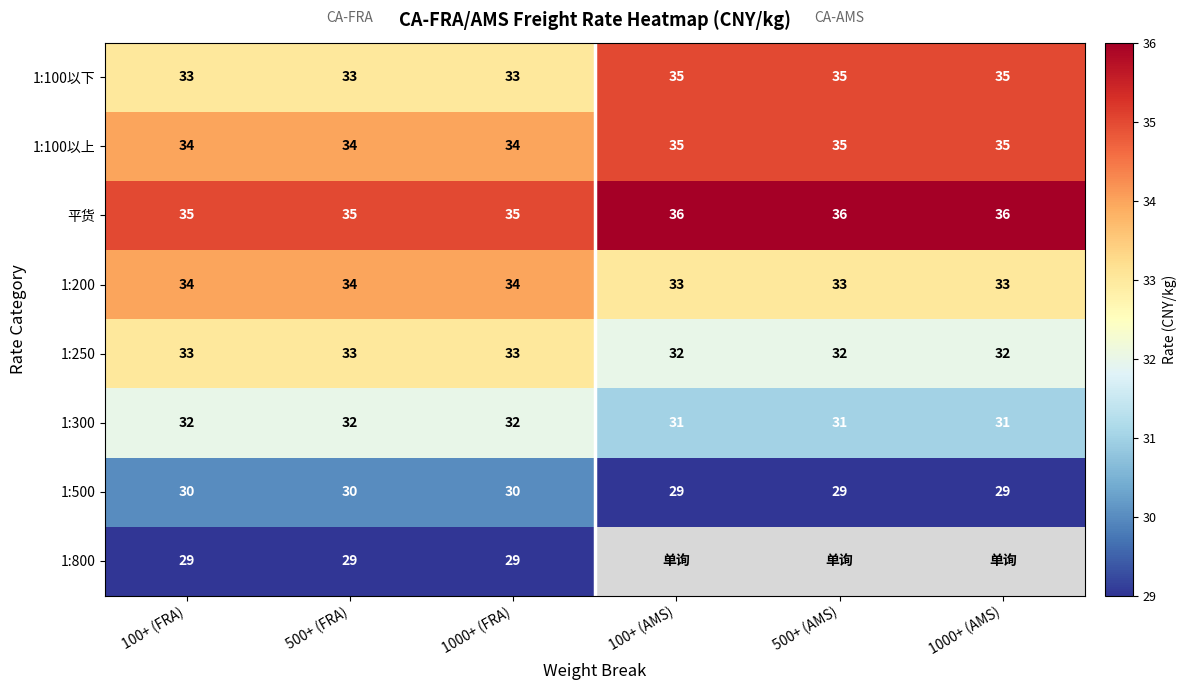

How many data points in 1:300 are less than 32?

3